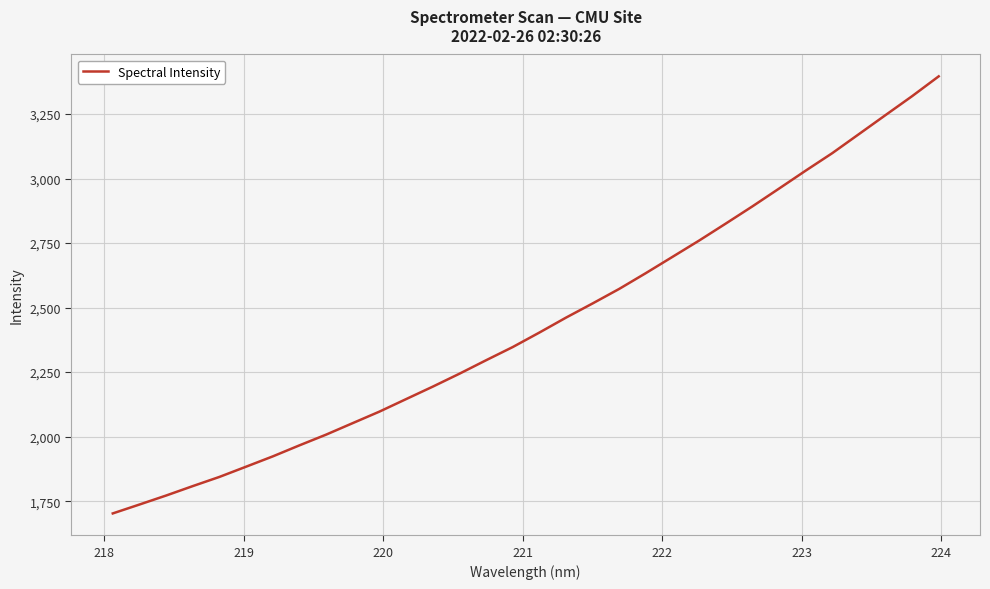

True or false: there are more than 2 points higher than both neighbors.

False